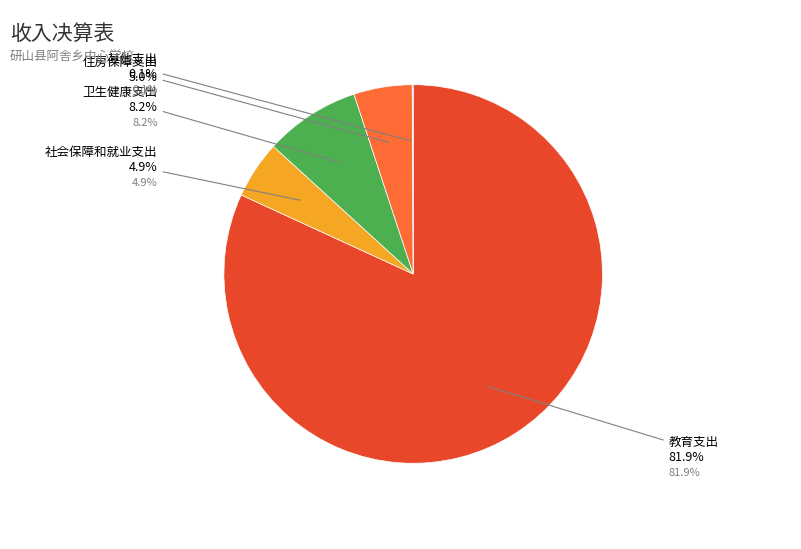

To the nearest percent, what portion does 住房保障支出 represent?

5%